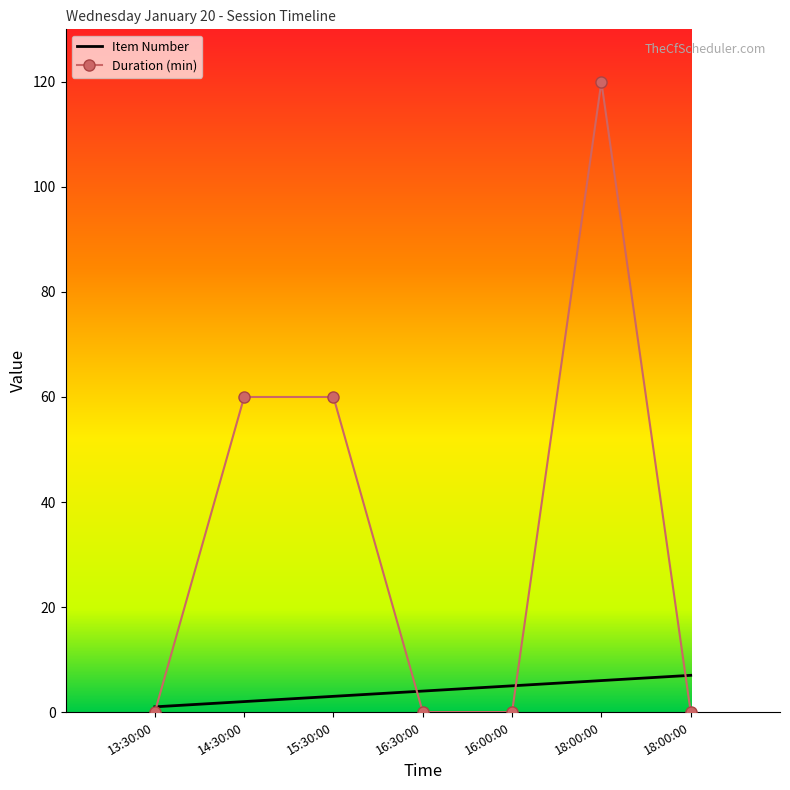

What is the average value of the Duration (min) series?

34